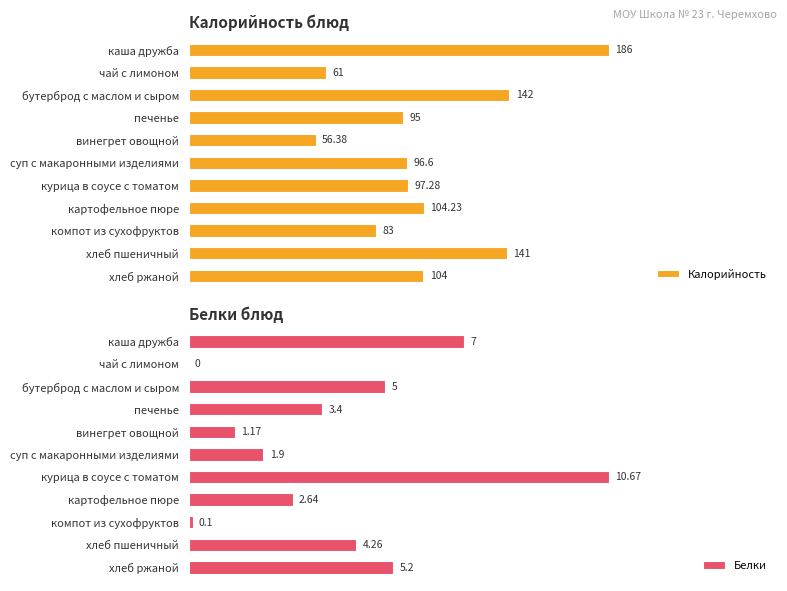

Rank the series by their average value, from highest to lowest.

Калорийность, Белки